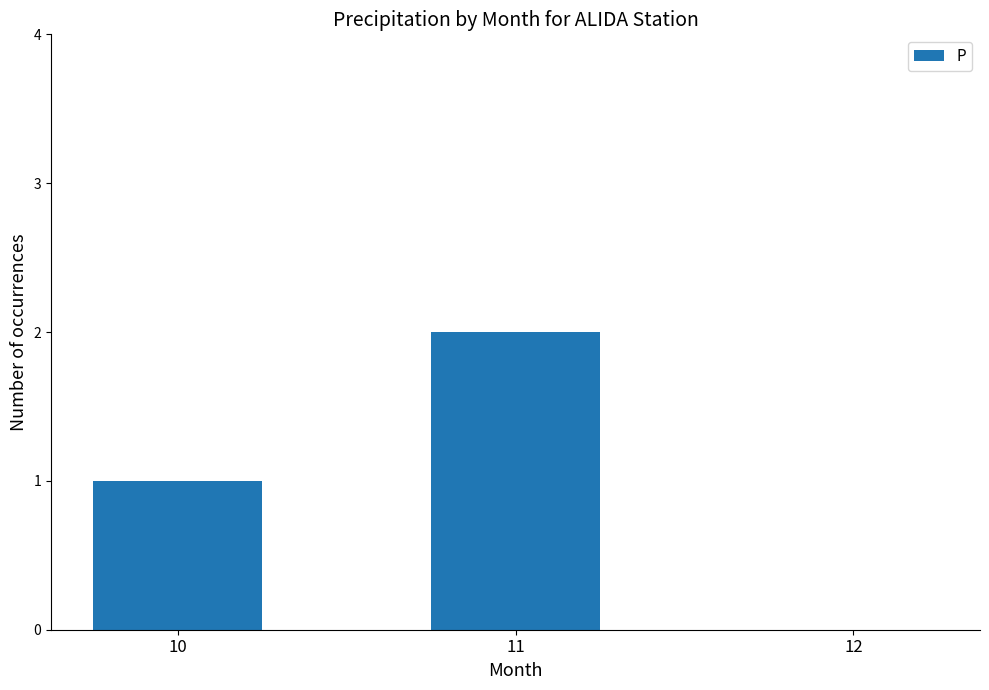

True or false: the data shows -1 at 12.

False